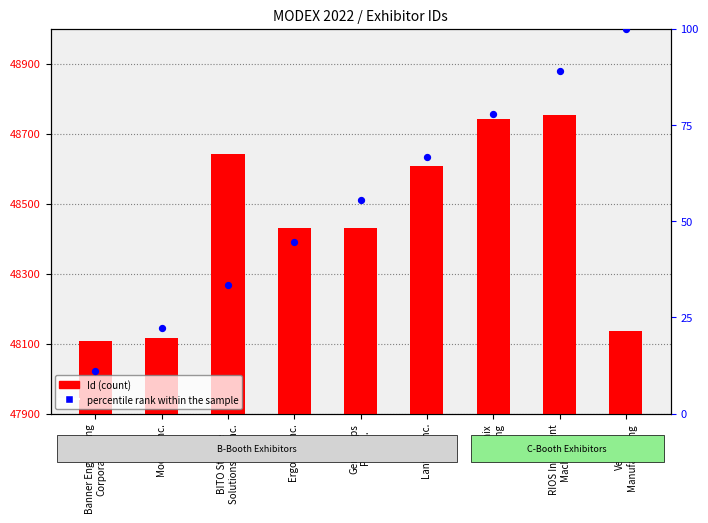

What is the total value across all series at Ergomat Inc.?

48474.4